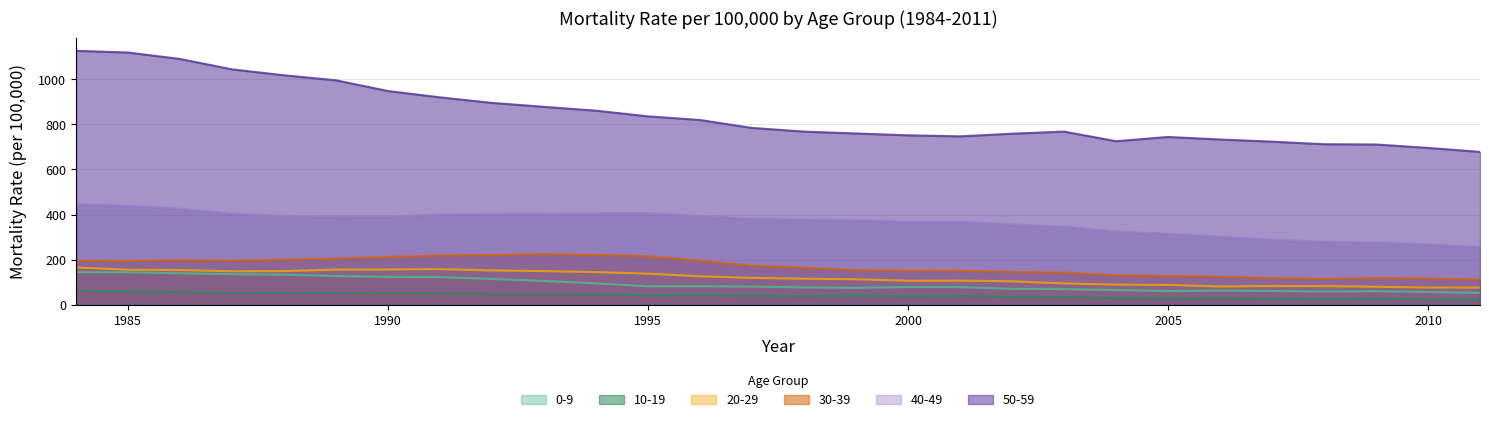

In 40-49, how many points are lower than both neighbors (excluding endpoints)?

2